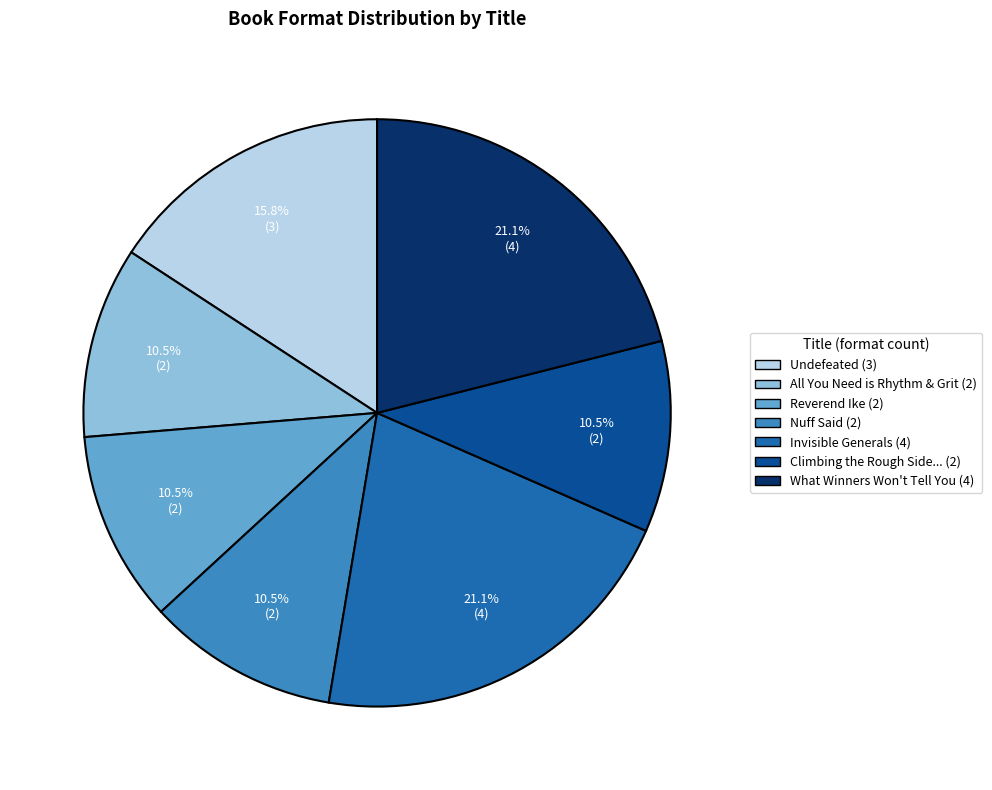

Is there a majority slice in this chart?

No